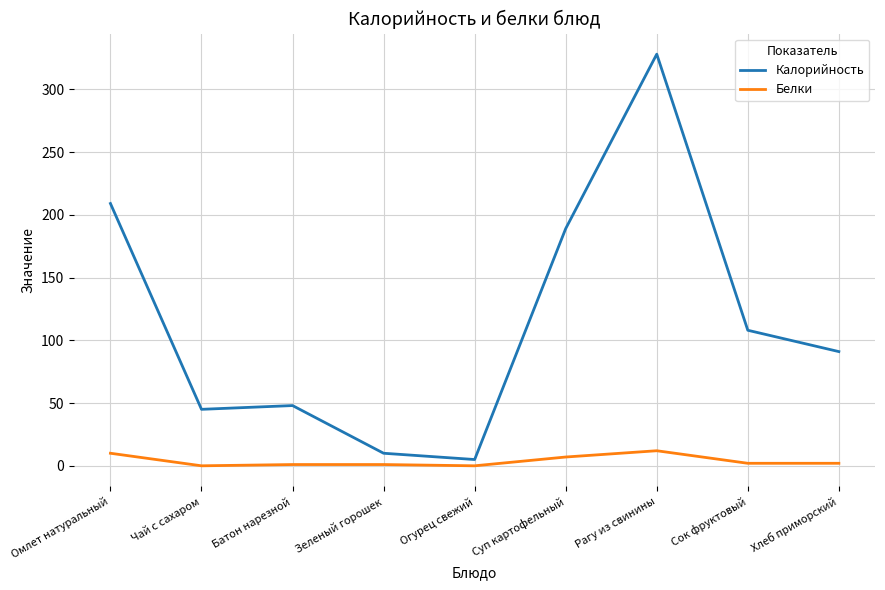

At which category does the chart reach its peak across all series?

Рагу из свинины